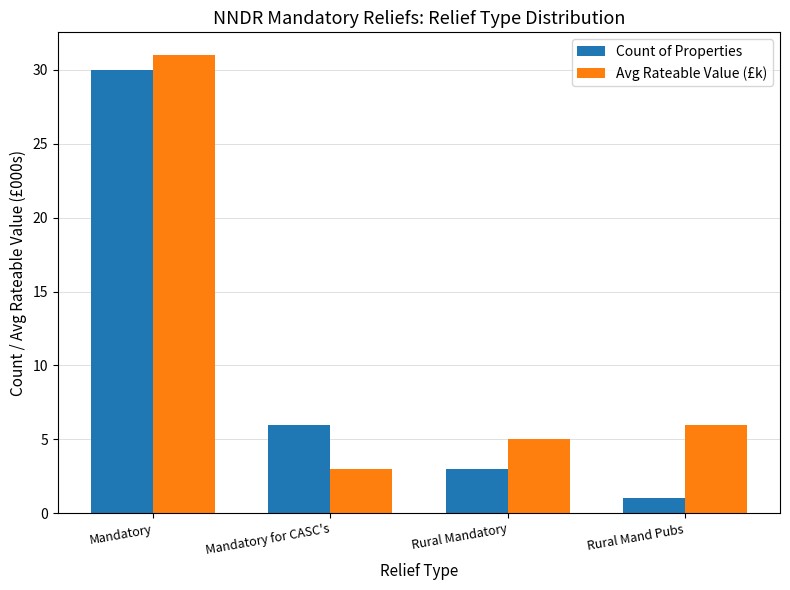

List the series in order of their peak value, lowest first.

Count of Properties, Avg Rateable Value (£k)